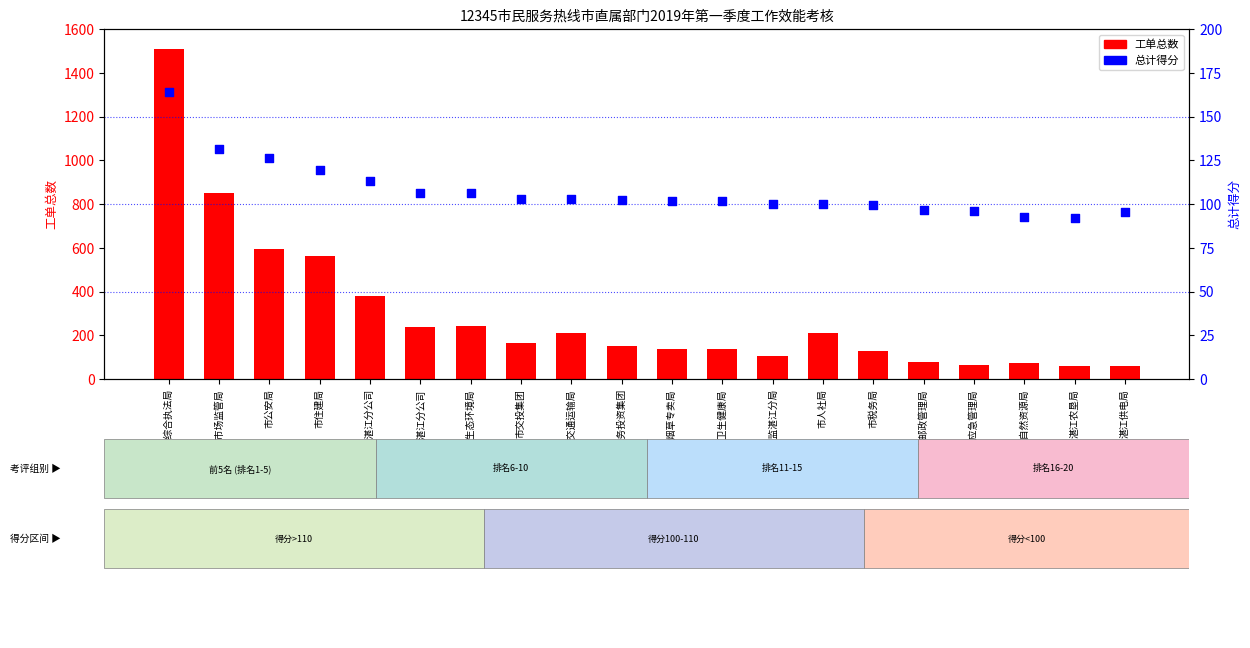

At which category is the sum across all series the highest?

市城市管理和综合执法局